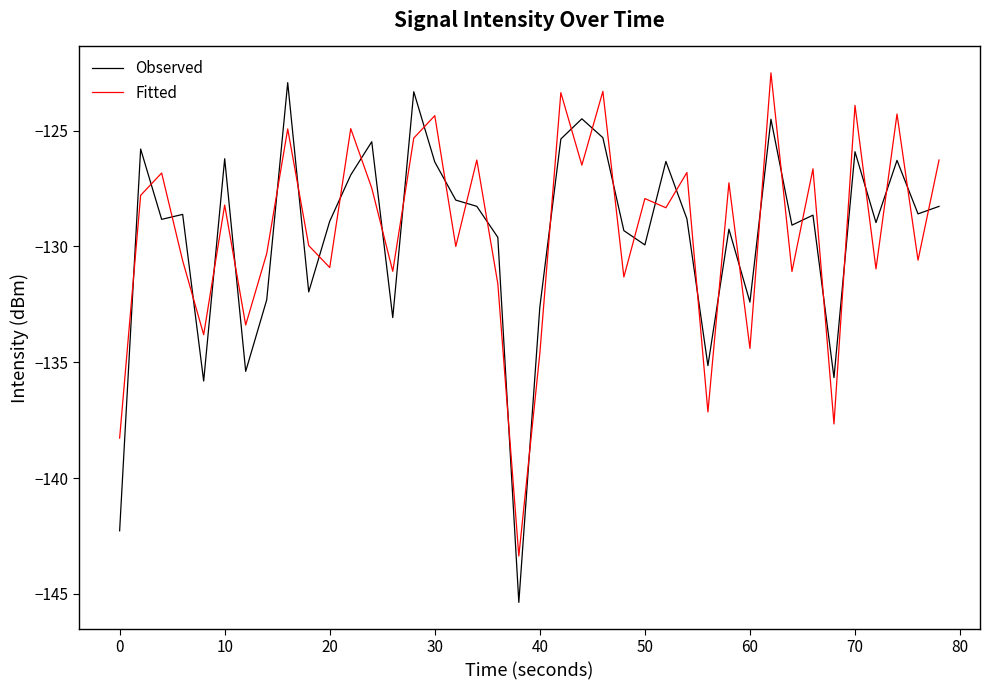

How many times do Observed and Fitted cross each other?

38